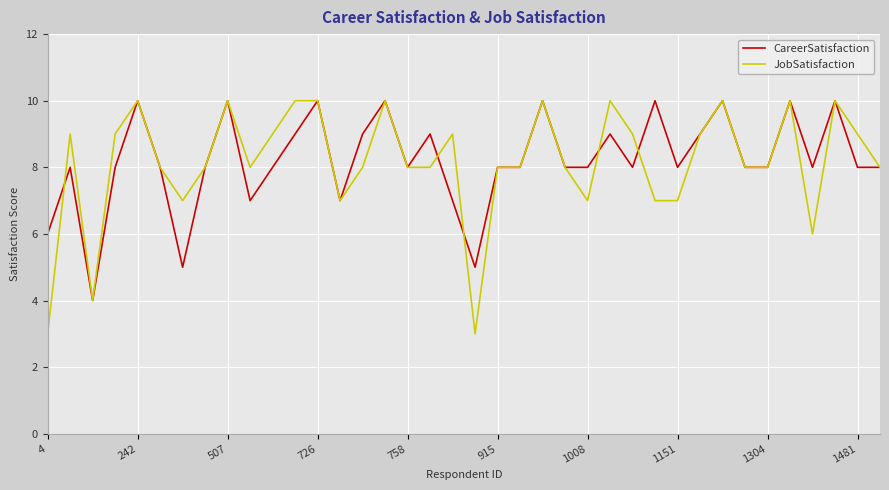

Which series has the largest range (max minus min)?

JobSatisfaction